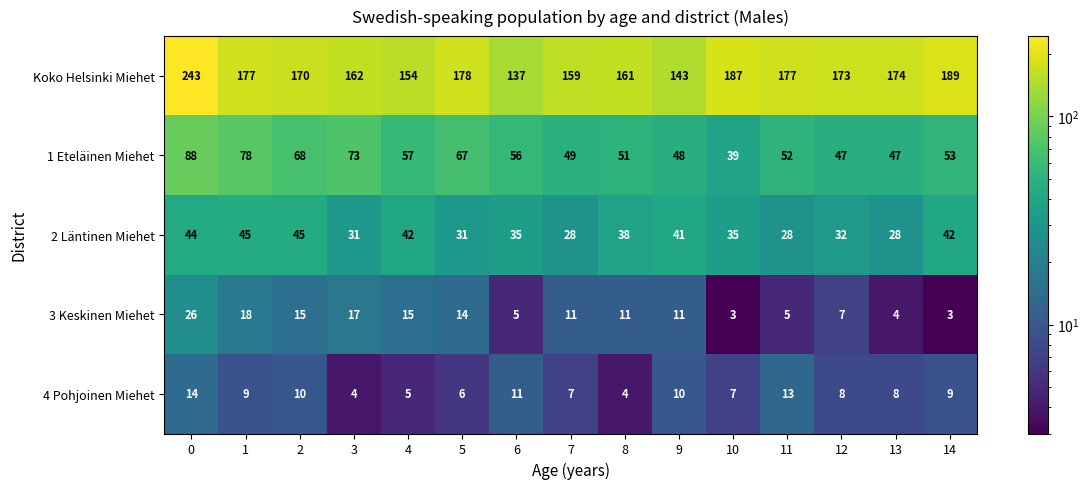

What is the spread (max minus min) of values at 8?

157